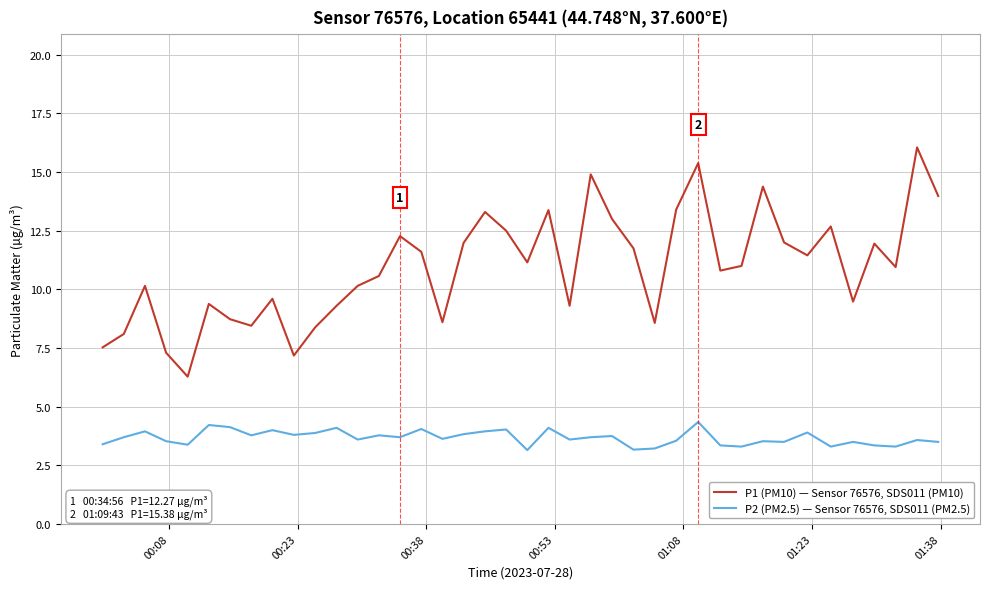

Rank the series by their maximum value, from highest to lowest.

P1 (PM10) — Sensor 76576, SDS011 (PM10), P2 (PM2.5) — Sensor 76576, SDS011 (PM2.5)